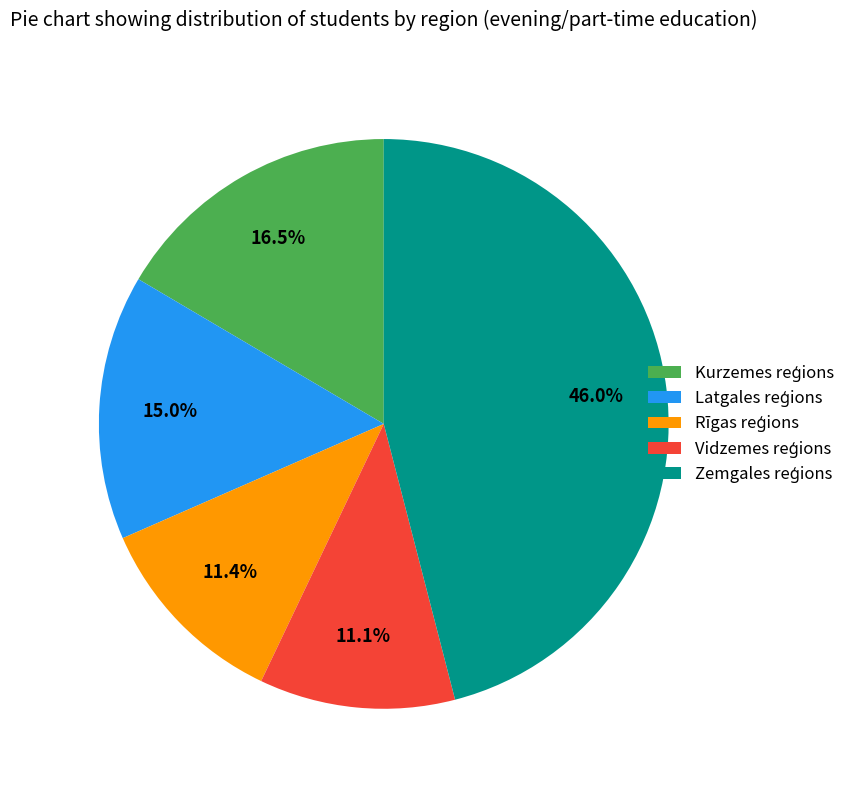

Is there a majority slice in this chart?

No